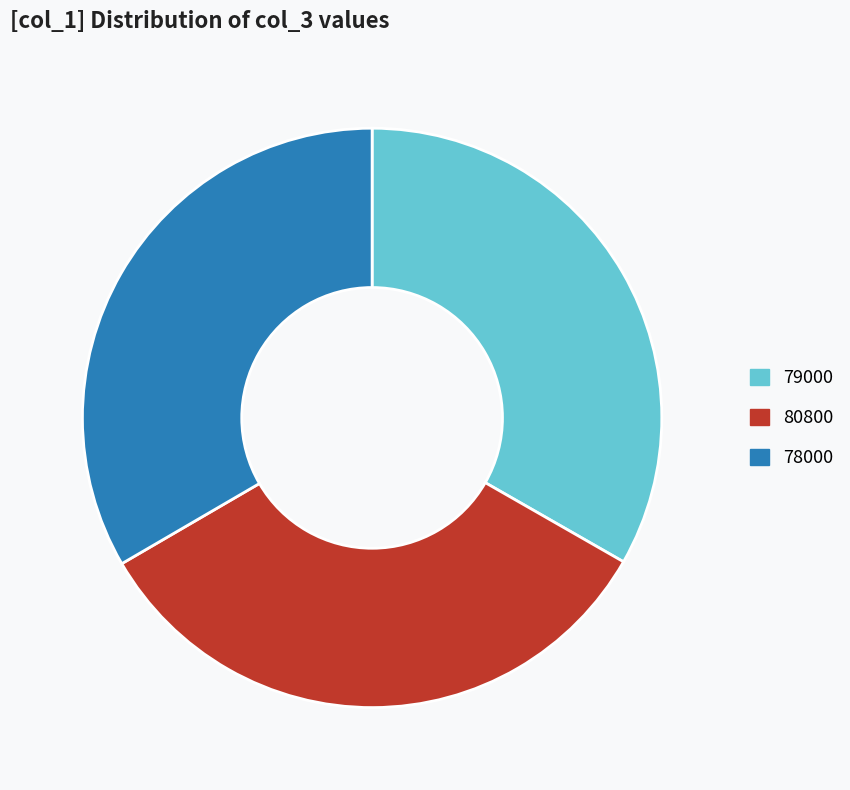

Approximately how many times larger is the value at 78000 compared to 80800?

1.0